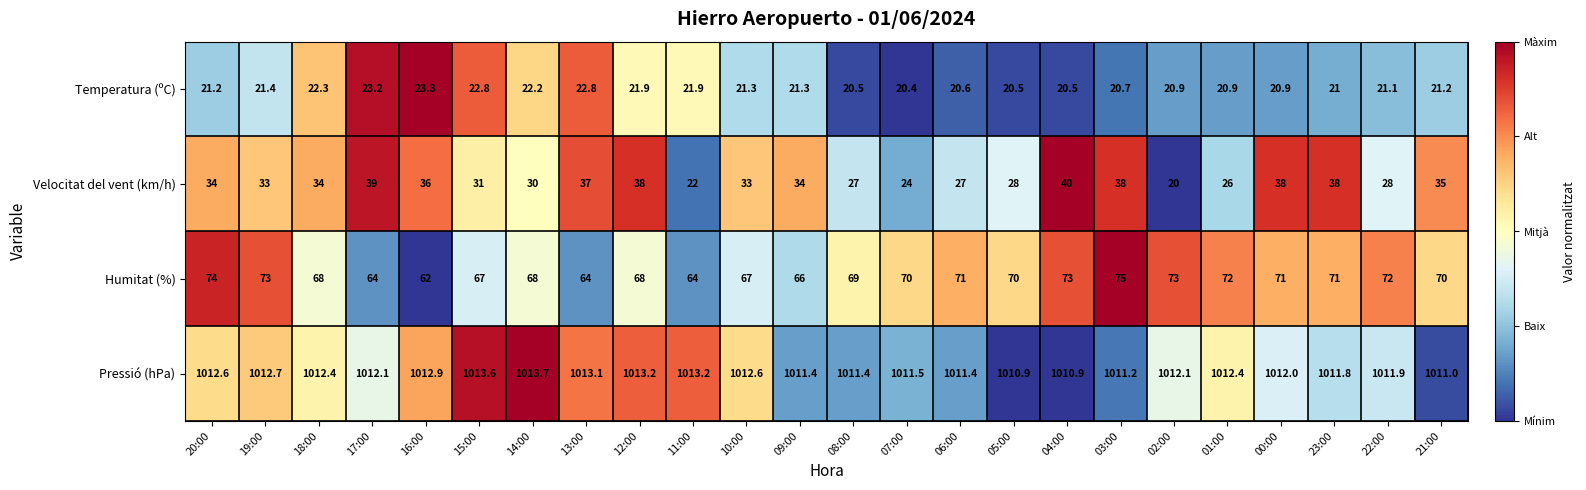

What is the total value across all series at 22:00?

1133.0